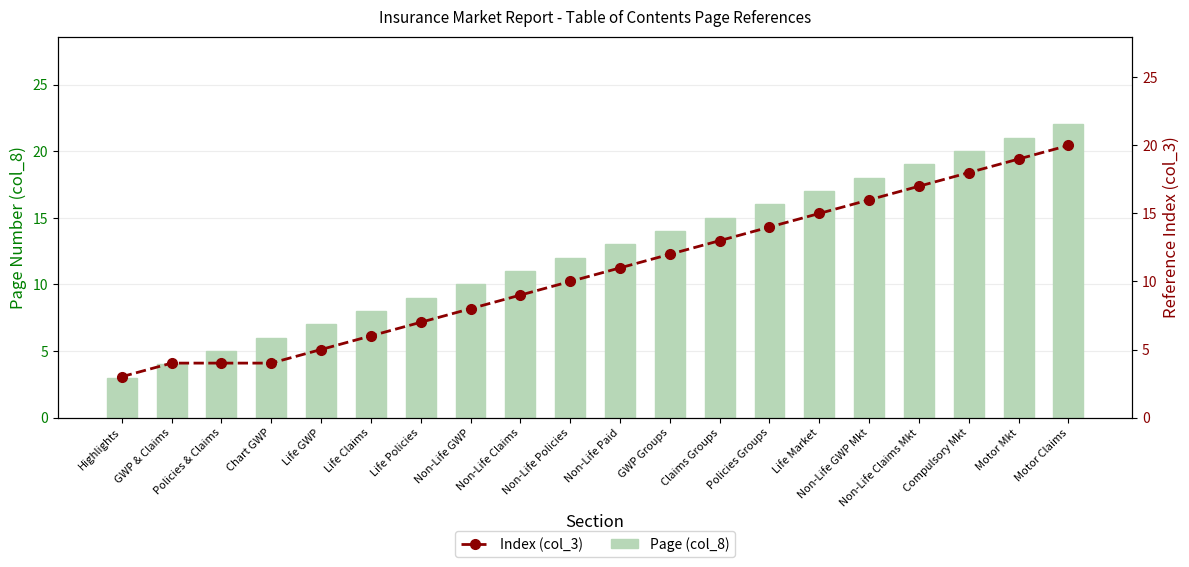

Reading left to right, list all the values displayed in this chart.

Page (col_8): Highlights=3	GWP & Claims=4	Policies & Claims=5	Chart GWP=6	Life GWP=7	Life Claims=8	Life Policies=9	Non-Life GWP=10	Non-Life Claims=11	Non-Life Policies=12	Non-Life Paid=13	GWP Groups=14	Claims Groups=15	Policies Groups=16	Life Market=17	Non-Life GWP Mkt=18	Non-Life Claims Mkt=19	Compulsory Mkt=20	Motor Mkt=21	Motor Claims=22
Index (col_3): Highlights=3	GWP & Claims=4	Policies & Claims=4	Chart GWP=4	Life GWP=5	Life Claims=6	Life Policies=7	Non-Life GWP=8	Non-Life Claims=9	Non-Life Policies=10	Non-Life Paid=11	GWP Groups=12	Claims Groups=13	Policies Groups=14	Life Market=15	Non-Life GWP Mkt=16	Non-Life Claims Mkt=17	Compulsory Mkt=18	Motor Mkt=19	Motor Claims=20